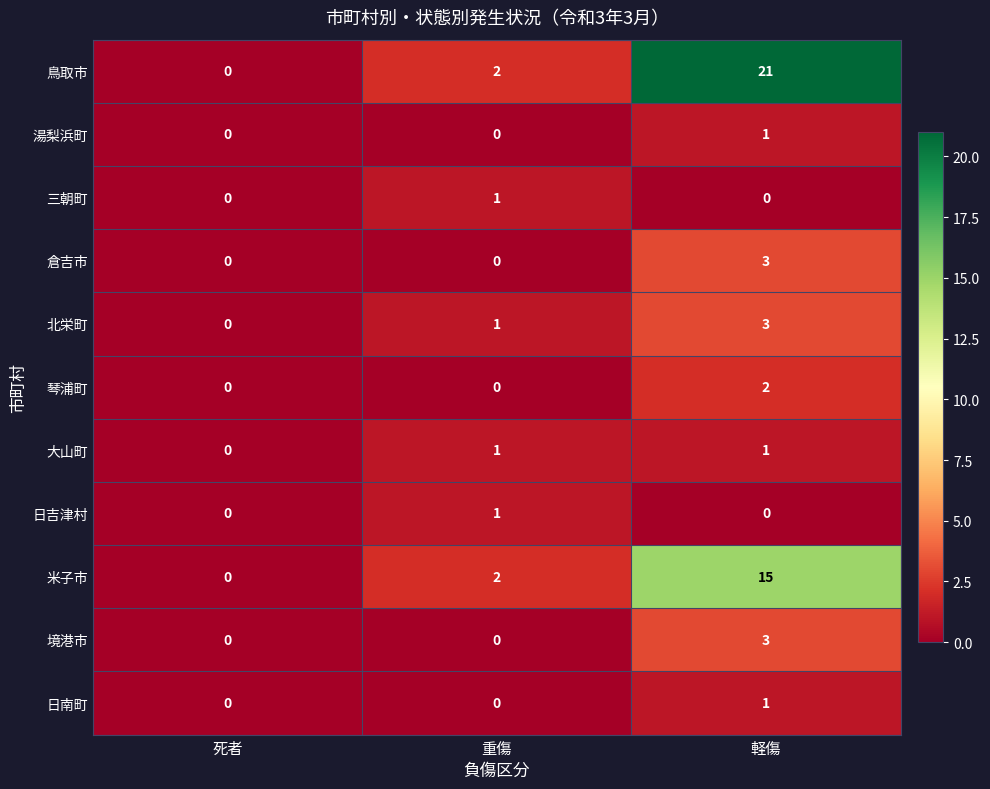

Between 重傷 and 軽傷, which series saw the biggest shift?

鳥取市